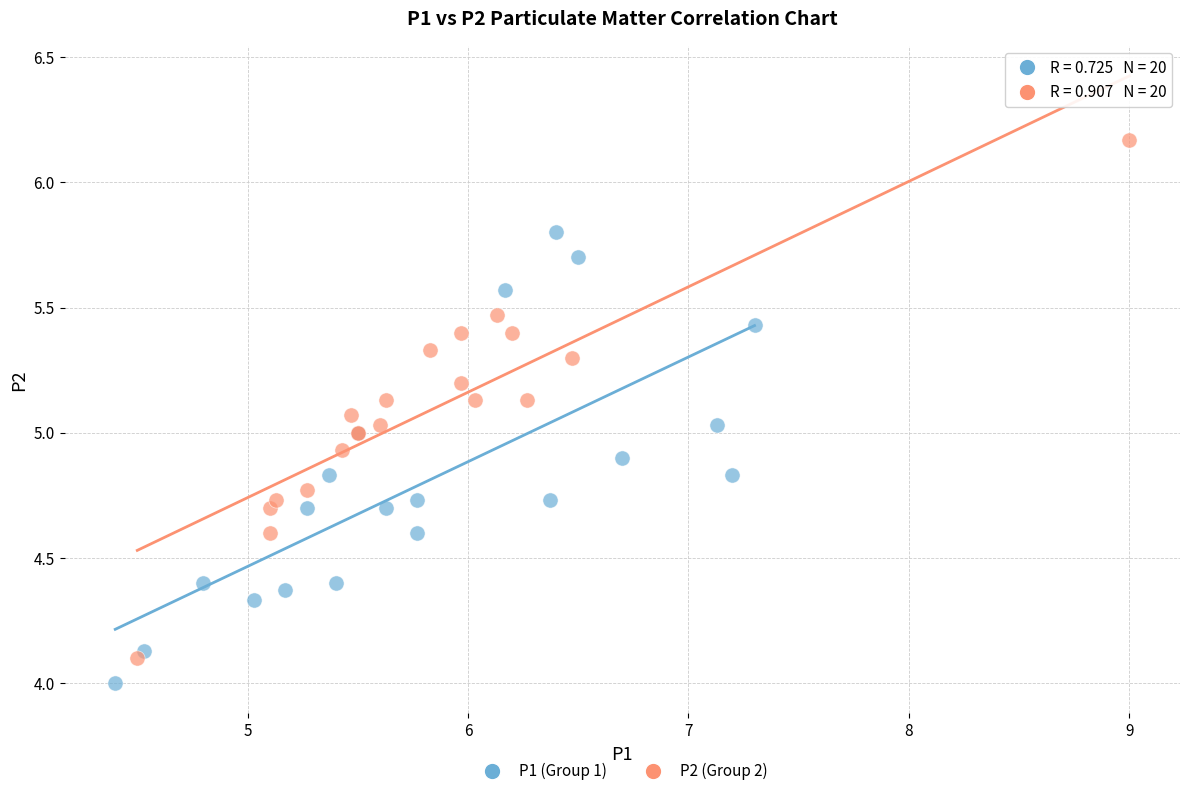

Which series reaches the maximum Y coordinate?

P2 (Group 2)